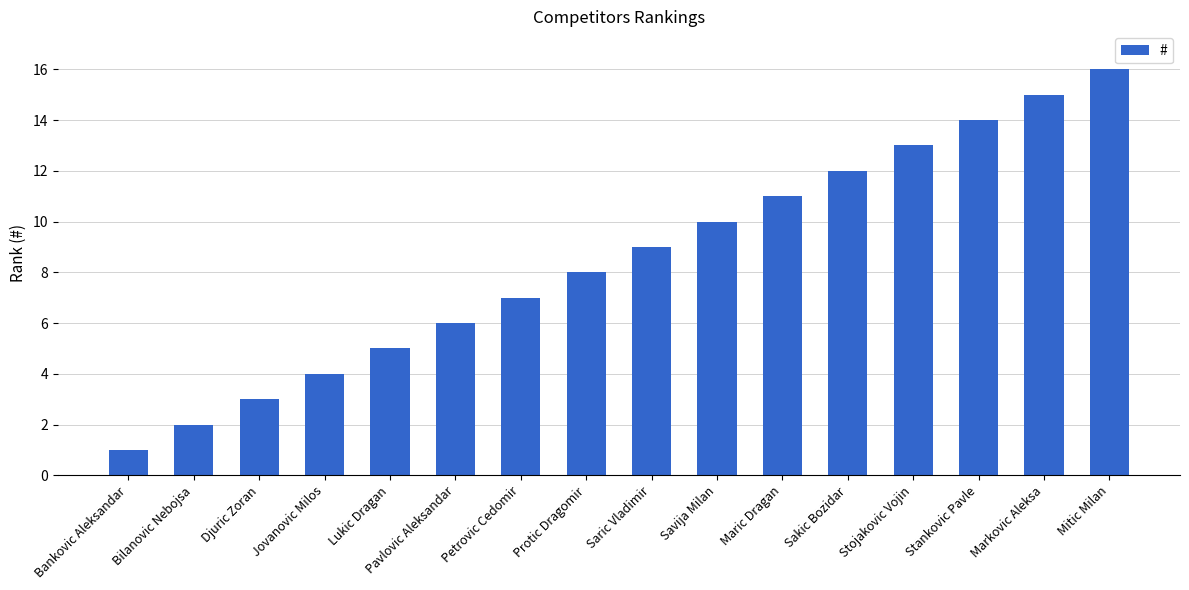

Reading left to right, transcribe all the data shown in this chart.

Bankovic Aleksandar=1	Bilanovic Nebojsa=2	Djuric Zoran=3	Jovanovic Milos=4	Lukic Dragan=5	Pavlovic Aleksandar=6	Petrovic Cedomir=7	Protic Dragomir=8	Saric Vladimir=9	Savija Milan=10	Maric Dragan=11	Sakic Bozidar=12	Stojakovic Vojin=13	Stankovic Pavle=14	Markovic Aleksa=15	Mitic Milan=16